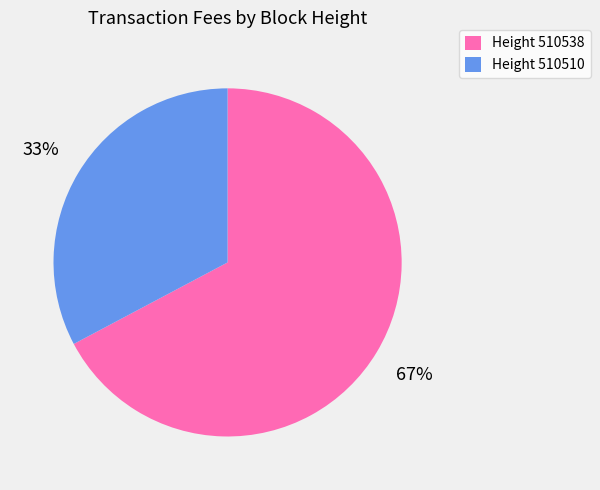

To the nearest percent, what portion does Height 510538 represent?

67%